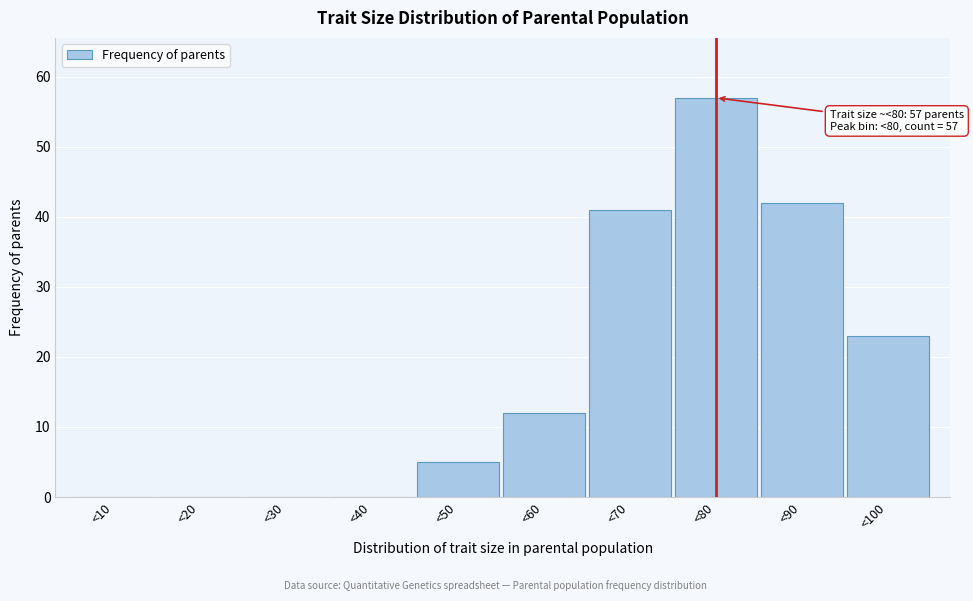

Reading left to right, extract all data points from this chart.

<10=0	<20=0	<30=0	<40=0	<50=5	<60=12	<70=41	<80=57	<90=42	<100=23